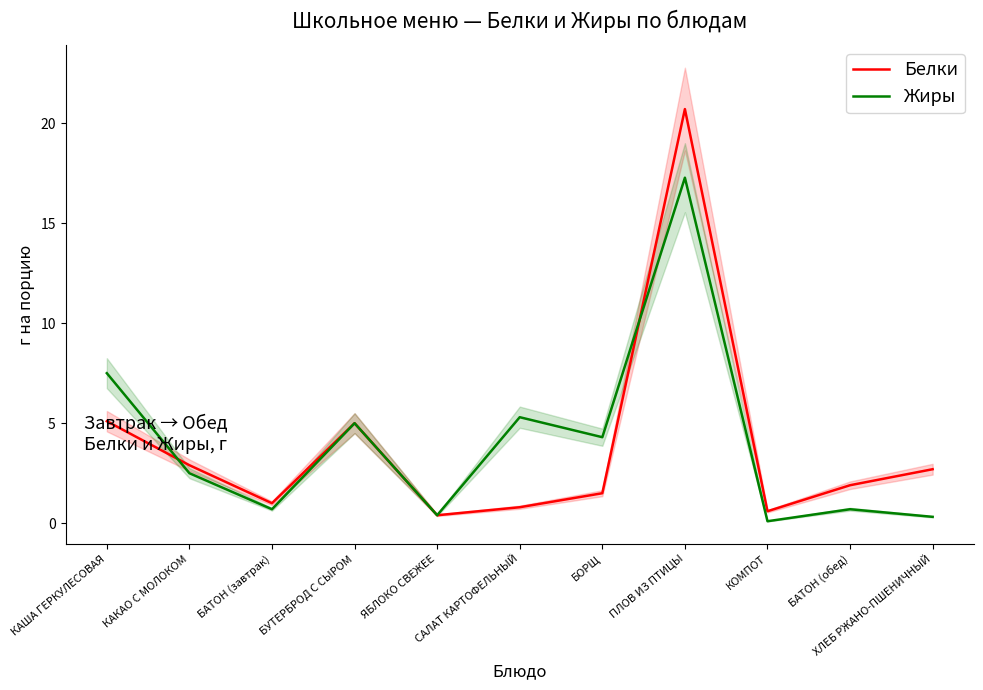

How many data points in Белки are less than 1?

3